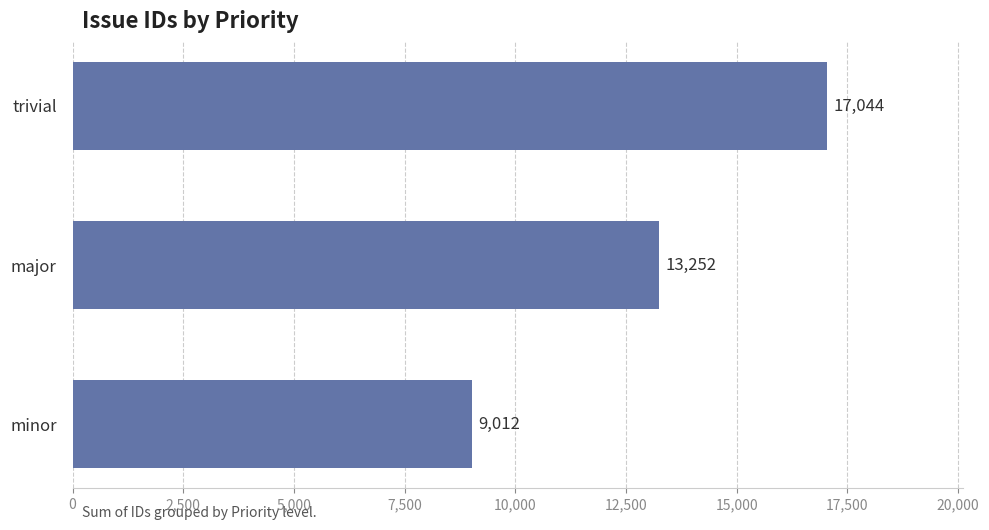

Count the number of data series in this chart.

1